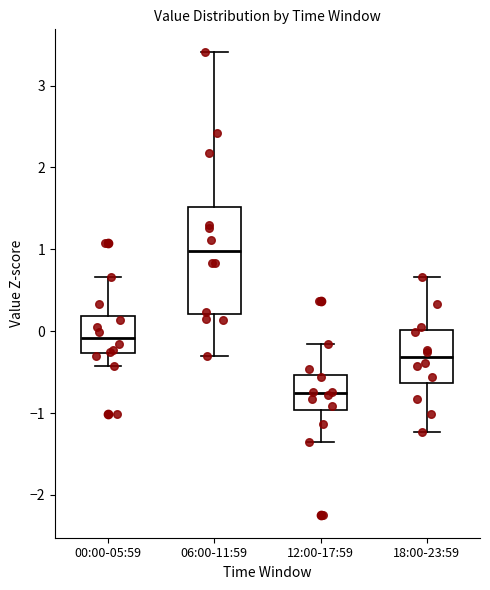

Reading left to right, transcribe this box plot: for each box, give where its median line is, the range the box spans, and where its two whiskers end, as read against the y-axis. The values are not printed on the chart, so give them approximately, as read against the axis.

00:00-05:59: median -0.1, box -0.3 to 0.2, whiskers -0.4 to 0.7
06:00-11:59: median 1.0, box 0.2 to 1.5, whiskers -0.3 to 3.4
12:00-17:59: median -0.8, box -1.0 to -0.5, whiskers -1.4 to -0.2
18:00-23:59: median -0.3, box -0.6 to 0.0, whiskers -1.2 to 0.7